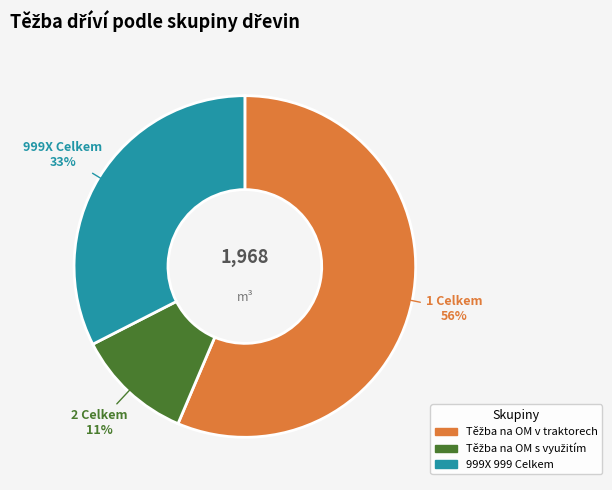

To the nearest percent, what is the average slice percentage?

33%